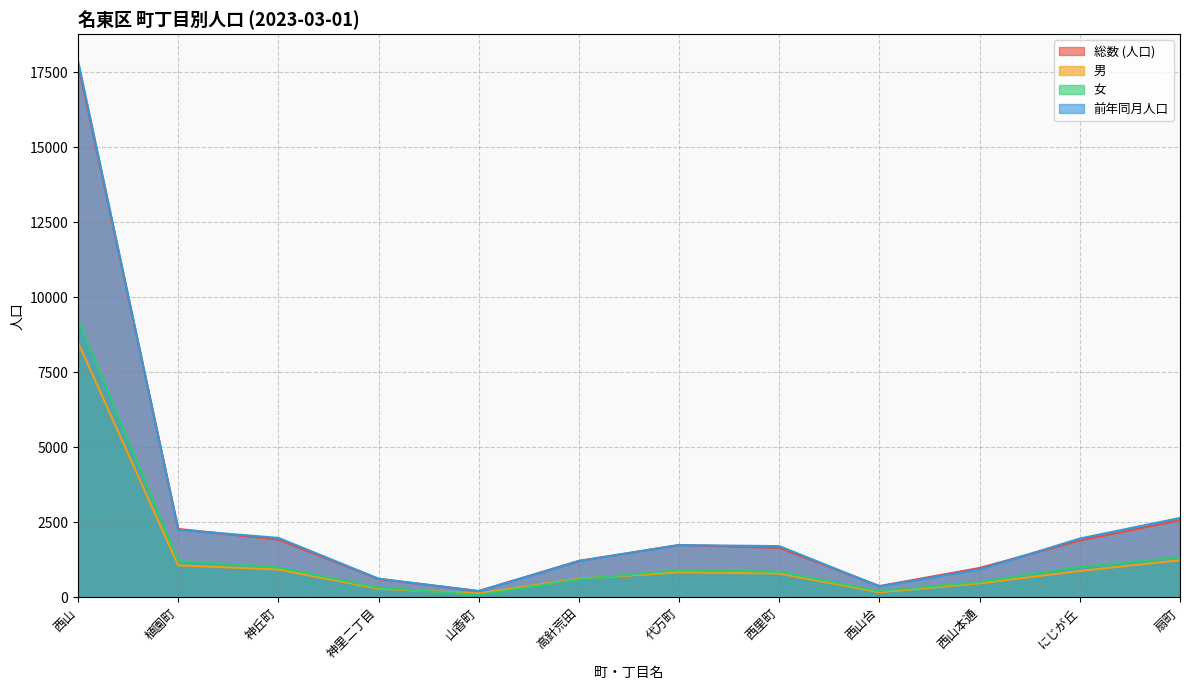

What is the sum of the 前年同月人口 values at 山香町 and にじが丘?

2168